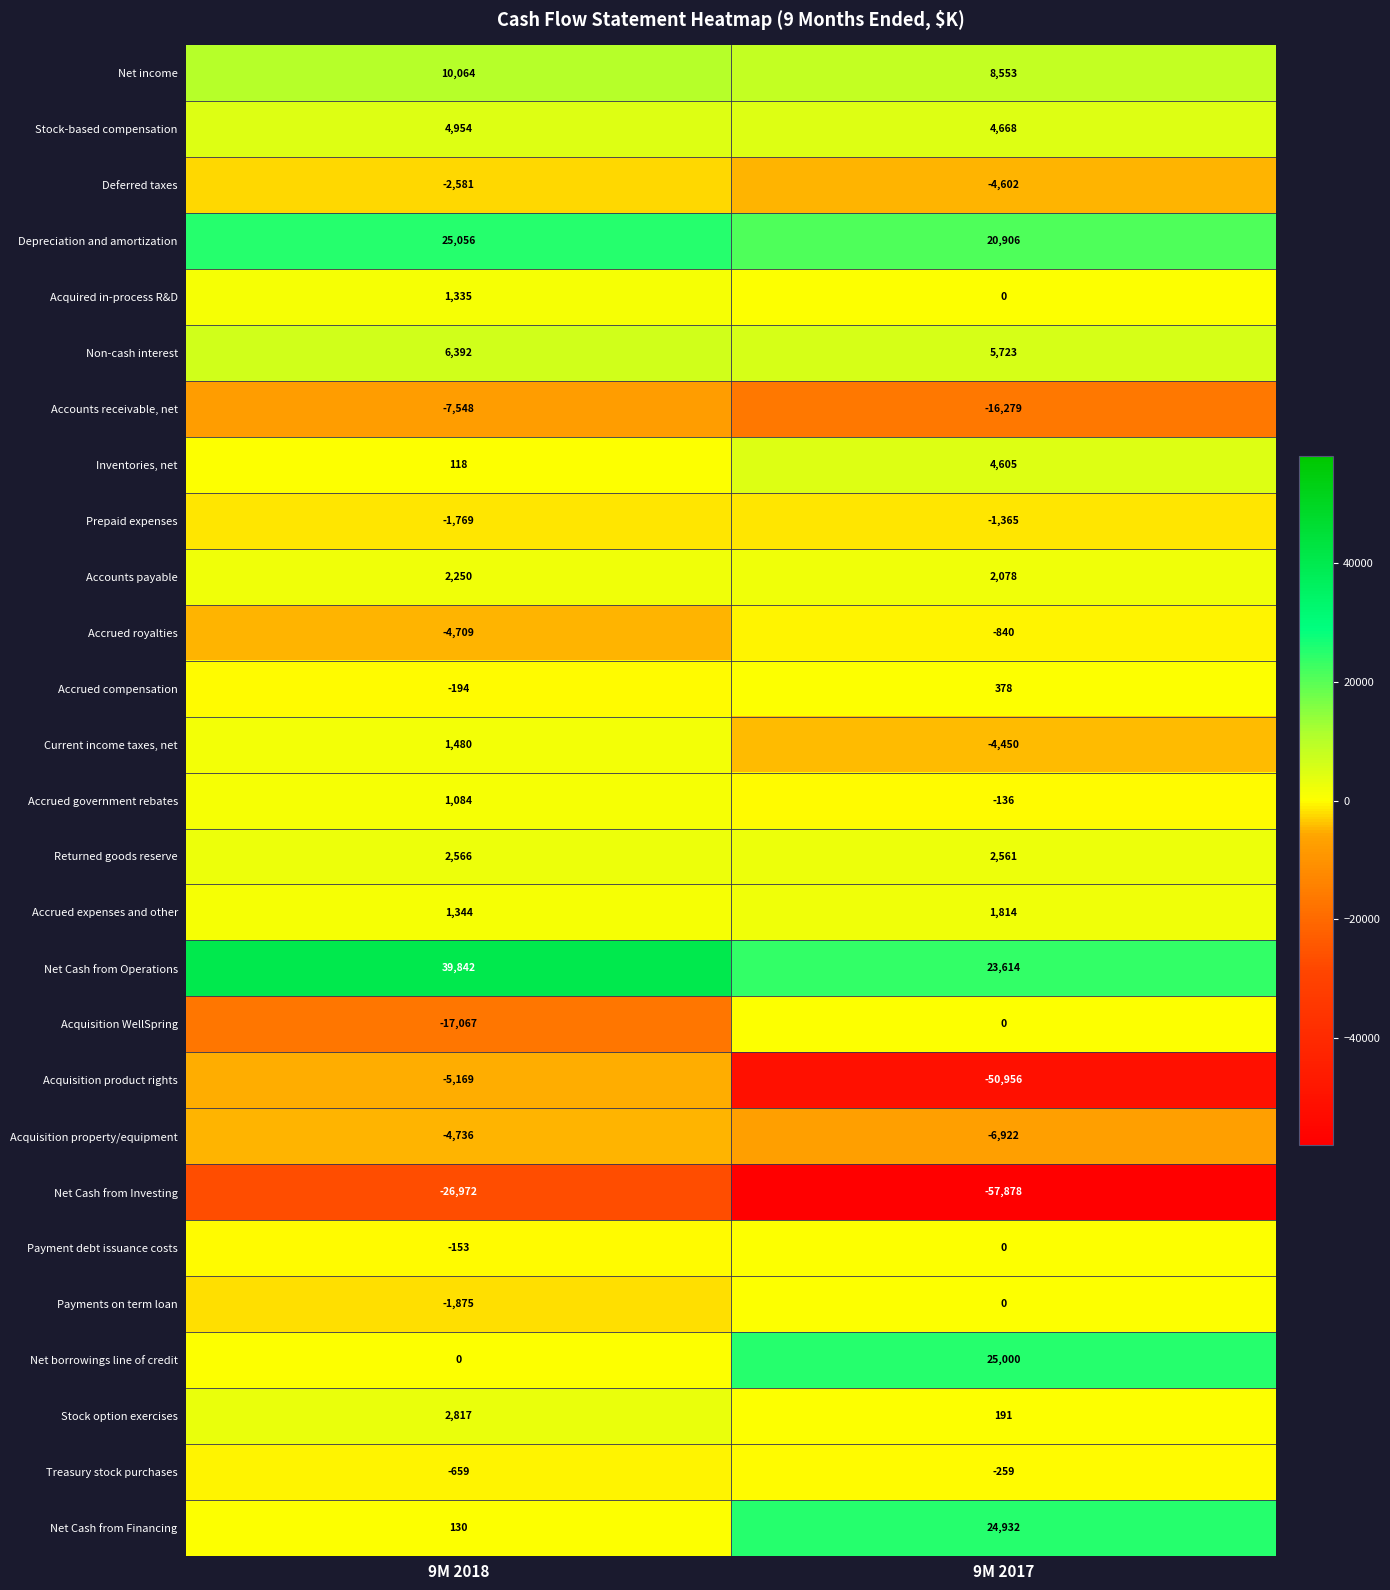

List the labels in order of Net income value, largest first.

9M 2018, 9M 2017